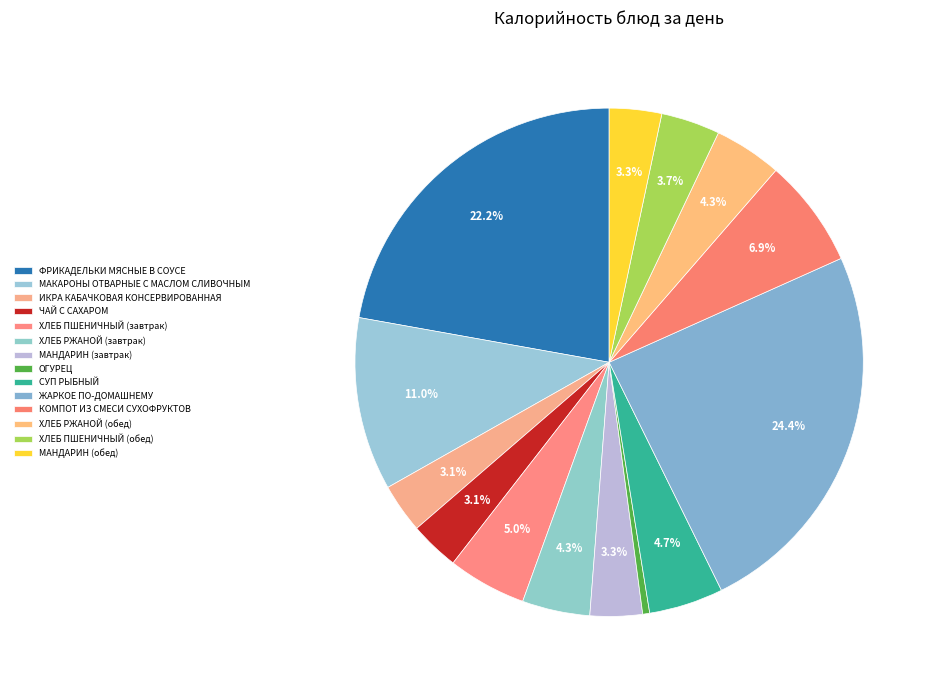

To the nearest percent, what is the difference between the МАКАРОНЫ ОТВАРНЫЕ С МАСЛОМ СЛИВОЧНЫМ and ХЛЕБ ПШЕНИЧНЫЙ (завтрак) slice percentages?

6%